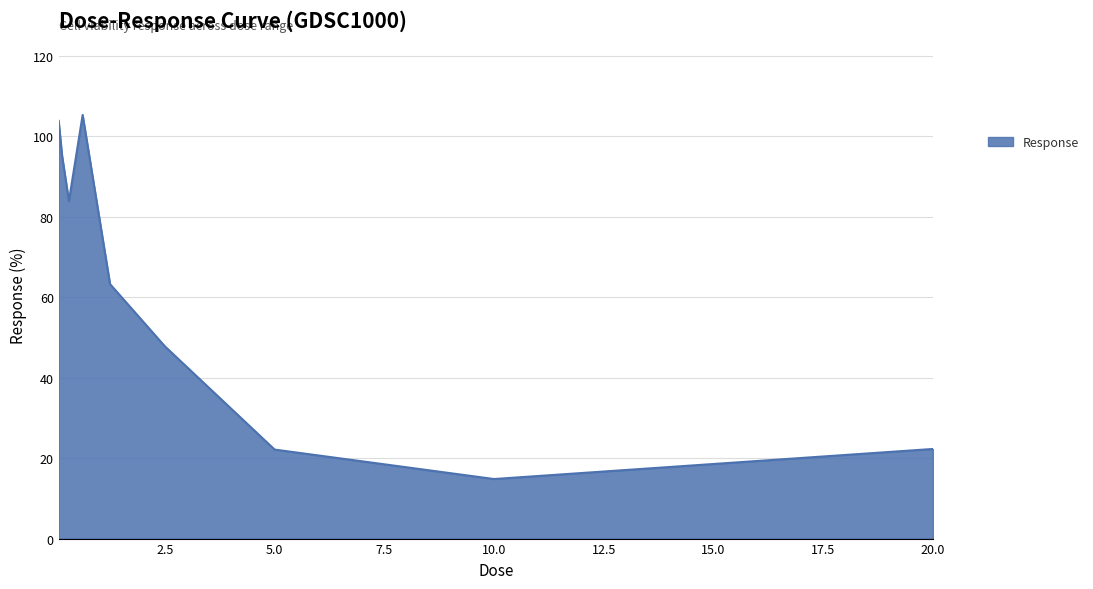

What is the difference between the maximum and minimum values?

90.5